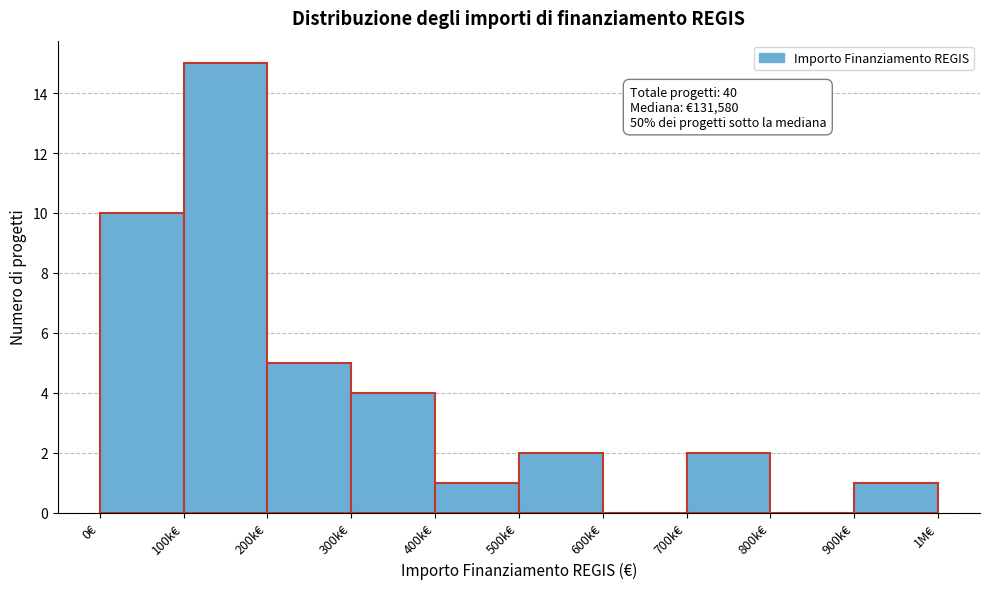

Reading left to right, transcribe all the data shown in this chart.

0€=10	100k€=15	200k€=5	300k€=4	400k€=1	500k€=2	600k€=0	700k€=2	800k€=0	900k€=1